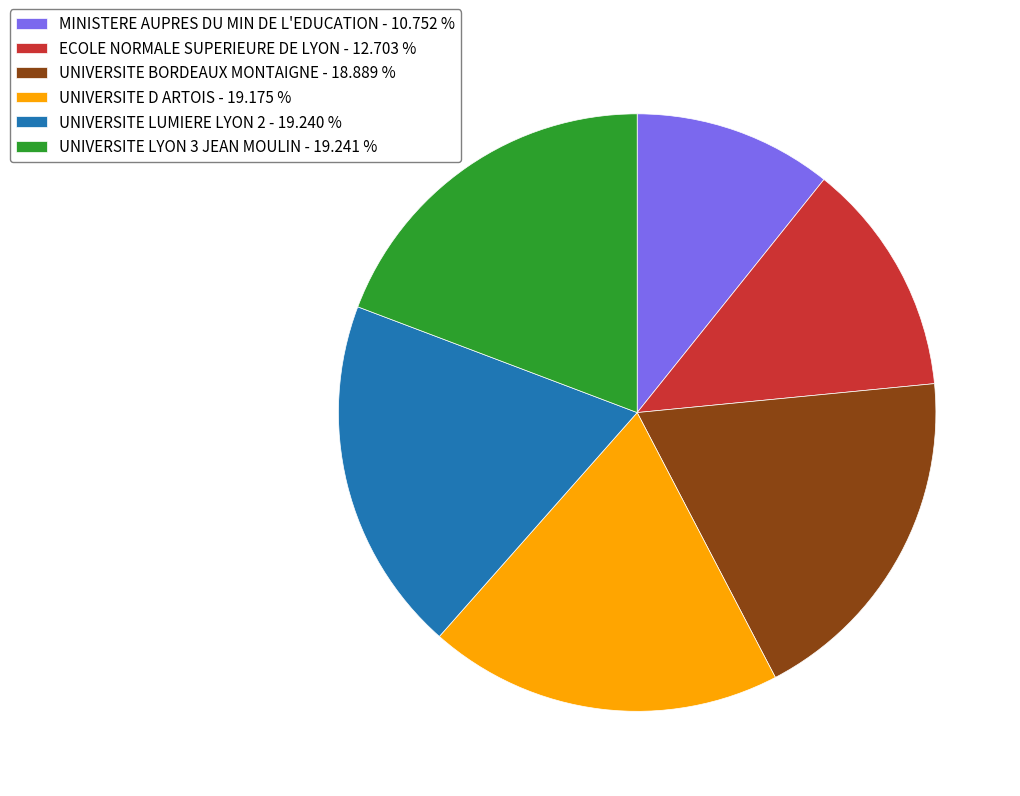

Approximately how many times larger is the value at MINISTERE AUPRES DU MIN DE L'EDUCATION - 10.752 % compared to UNIVERSITE LYON 3 JEAN MOULIN - 19.241 %?

0.6